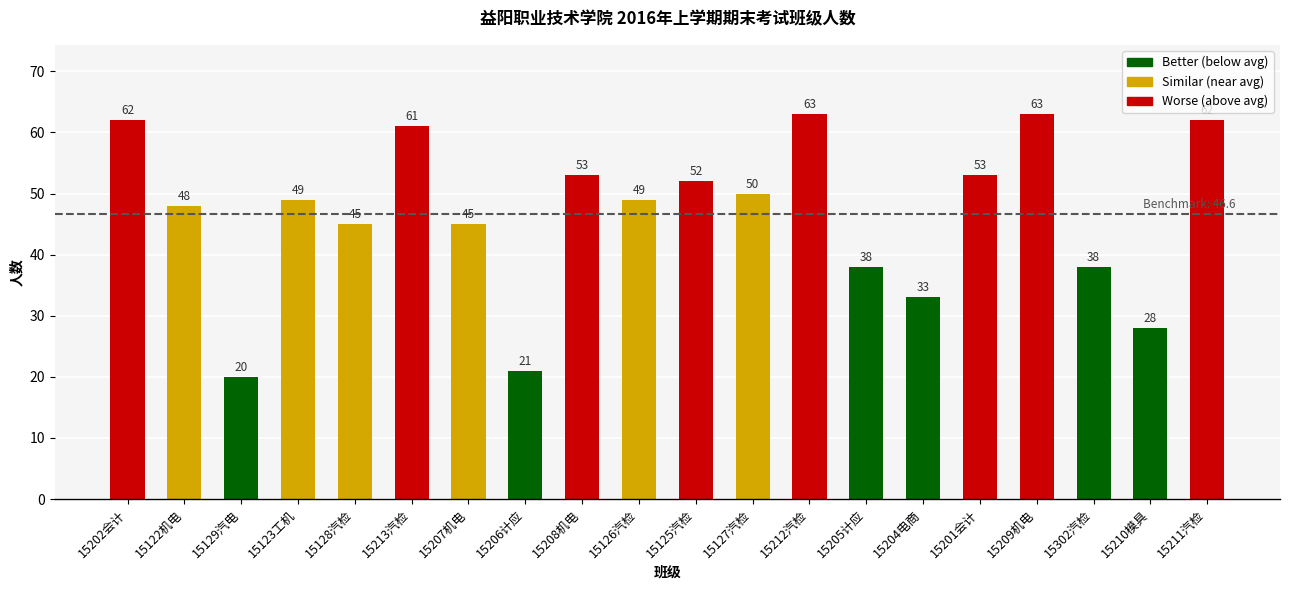

Reading left to right, what are all the values shown in this chart?

15202会计=62	15122机电=48	15129汽电=20	15123工机=49	15128汽检=45	15213汽检=61	15207机电=45	15206计应=21	15208机电=53	15126汽检=49	15125汽检=52	15127汽检=50	15212汽检=63	15205计应=38	15204电商=33	15201会计=53	15209机电=63	15302汽检=38	15210模具=28	15211汽检=62